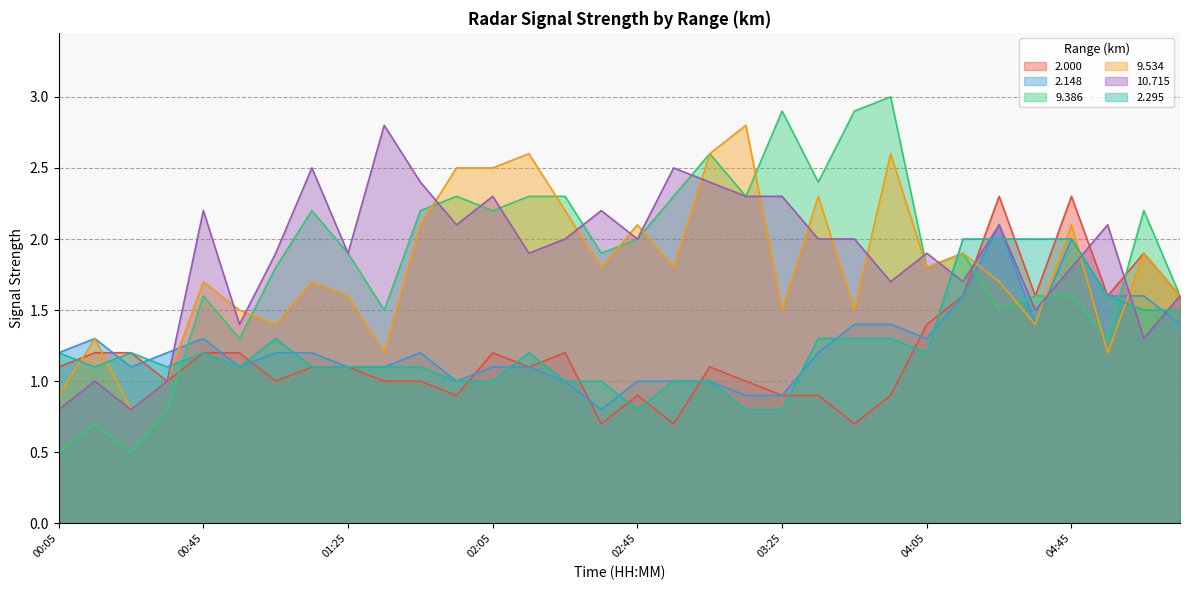

How many values in the 10.715 series exceed 2?

13